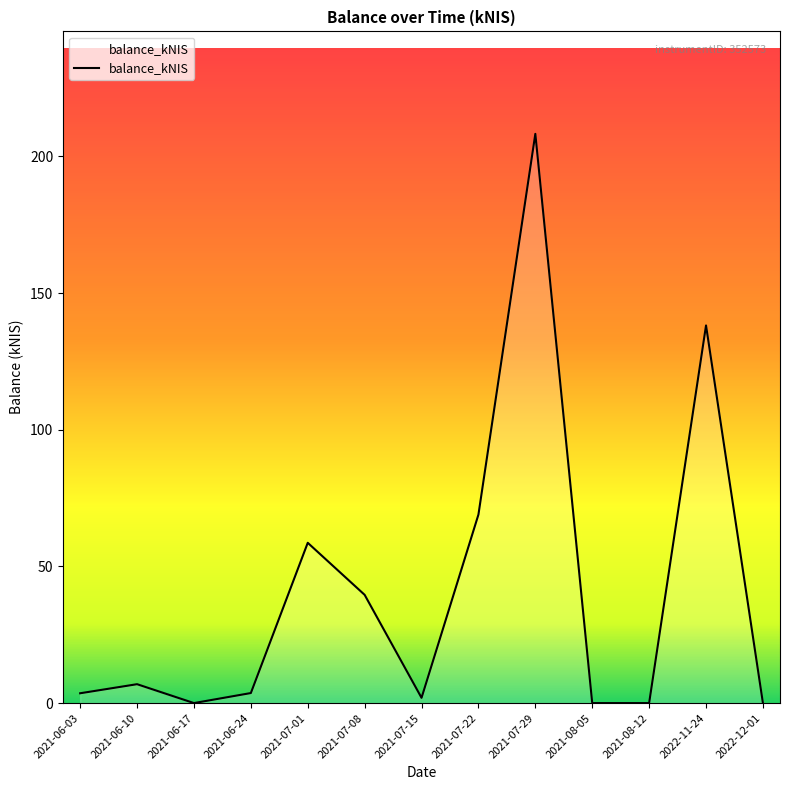

True or false: the data has more than 0 interior local peaks.

True